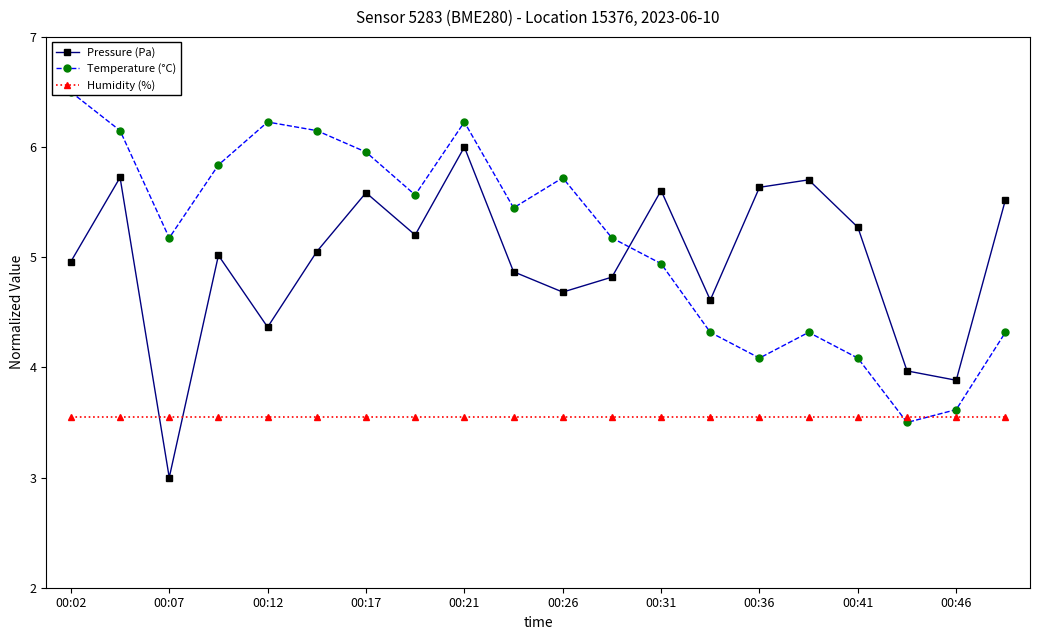

What is the difference between the maximum and minimum values in the Temperature (°C) series?

3.0